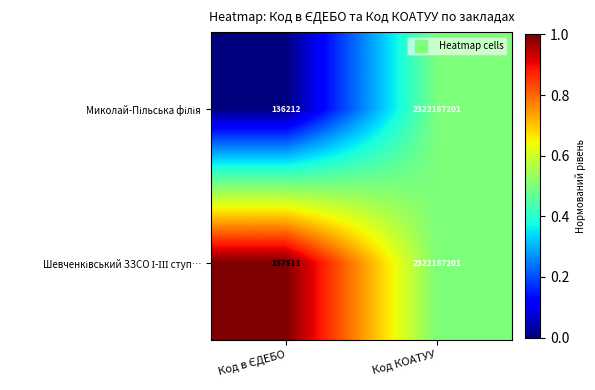

What is the total value across all series at Код КОАТУУ?

4644374402